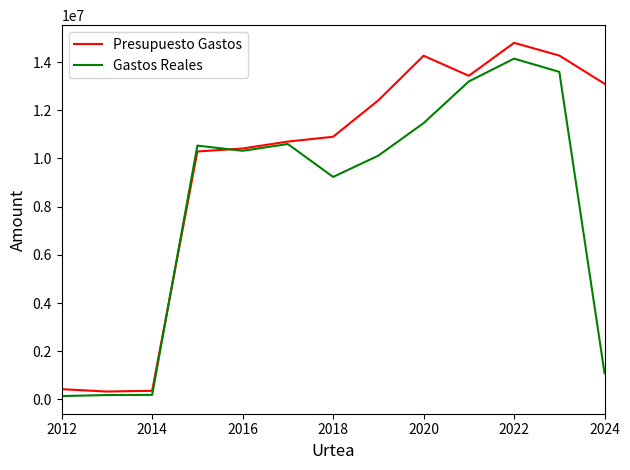

Which series has the largest total across all categories?

Presupuesto Gastos